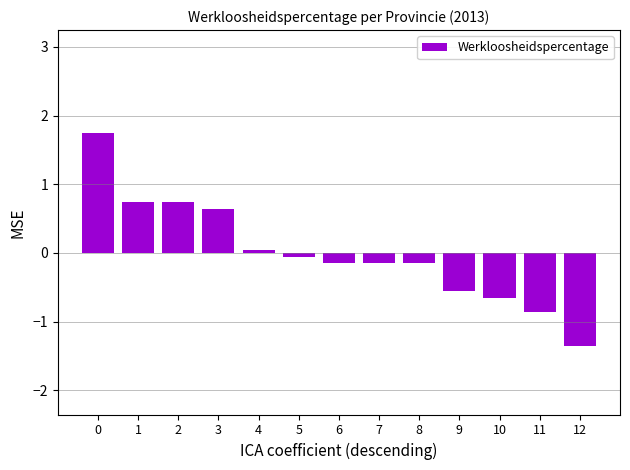

Which category has the lowest value across all series?

12